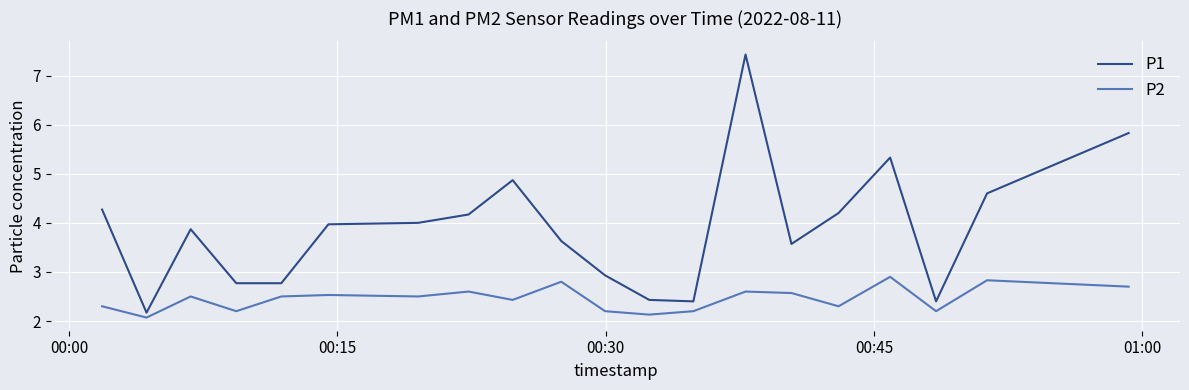

What is the difference between the maximum and minimum values in the P2 series?

0.8